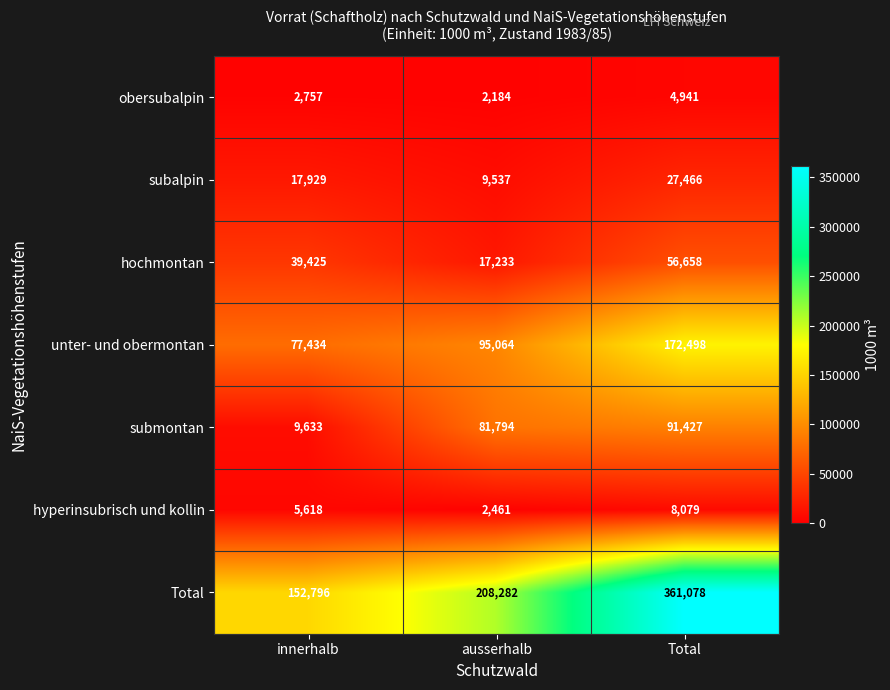

Which series has the widest spread of values?

Total